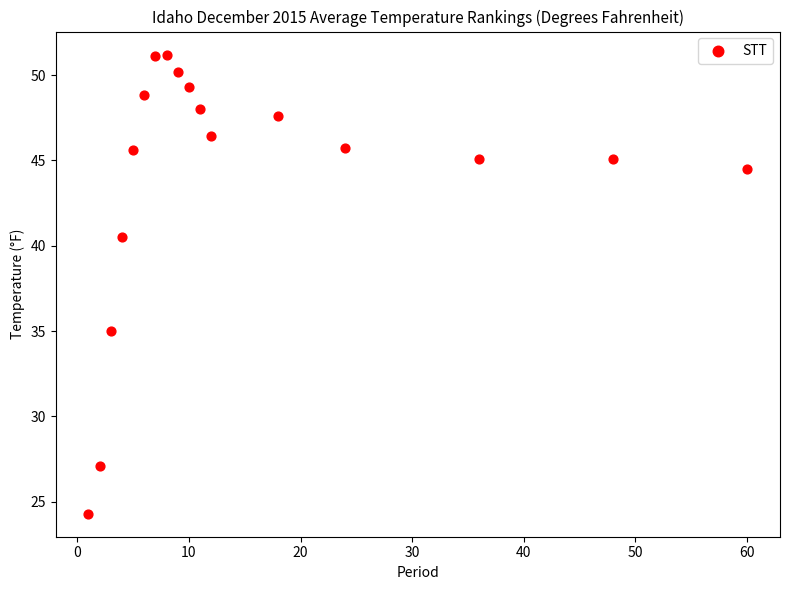

What is the range of Y values (max minus min)?

26.9